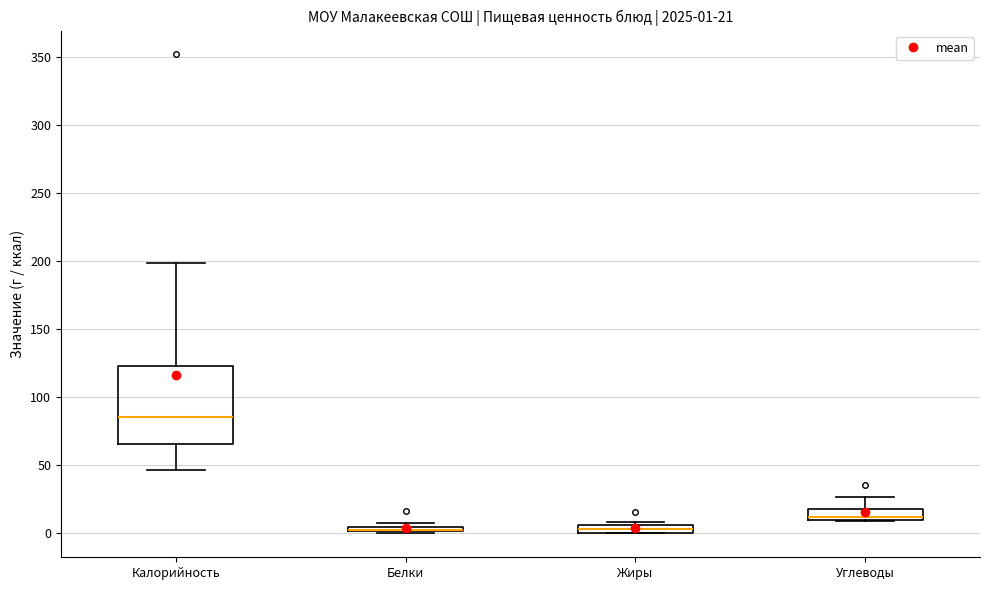

Which box is the tallest, from its lower edge to its upper edge?

Калорийность